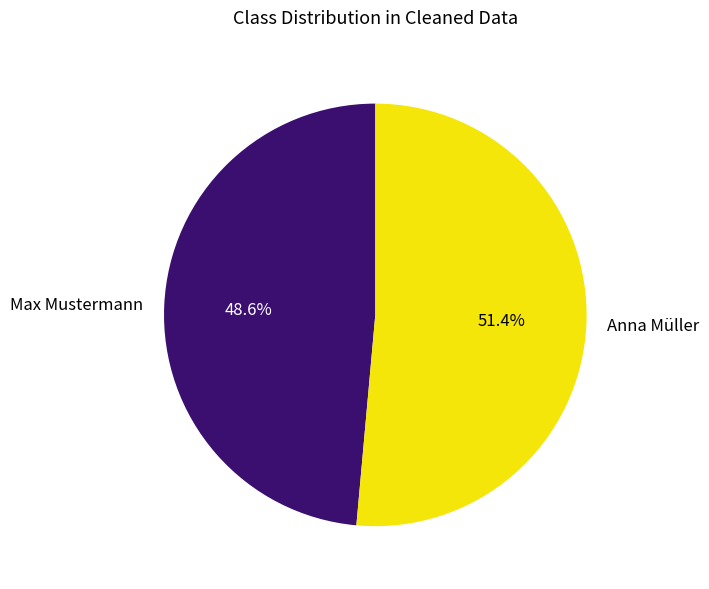

Which slice represents more than half of the pie?

Anna Müller